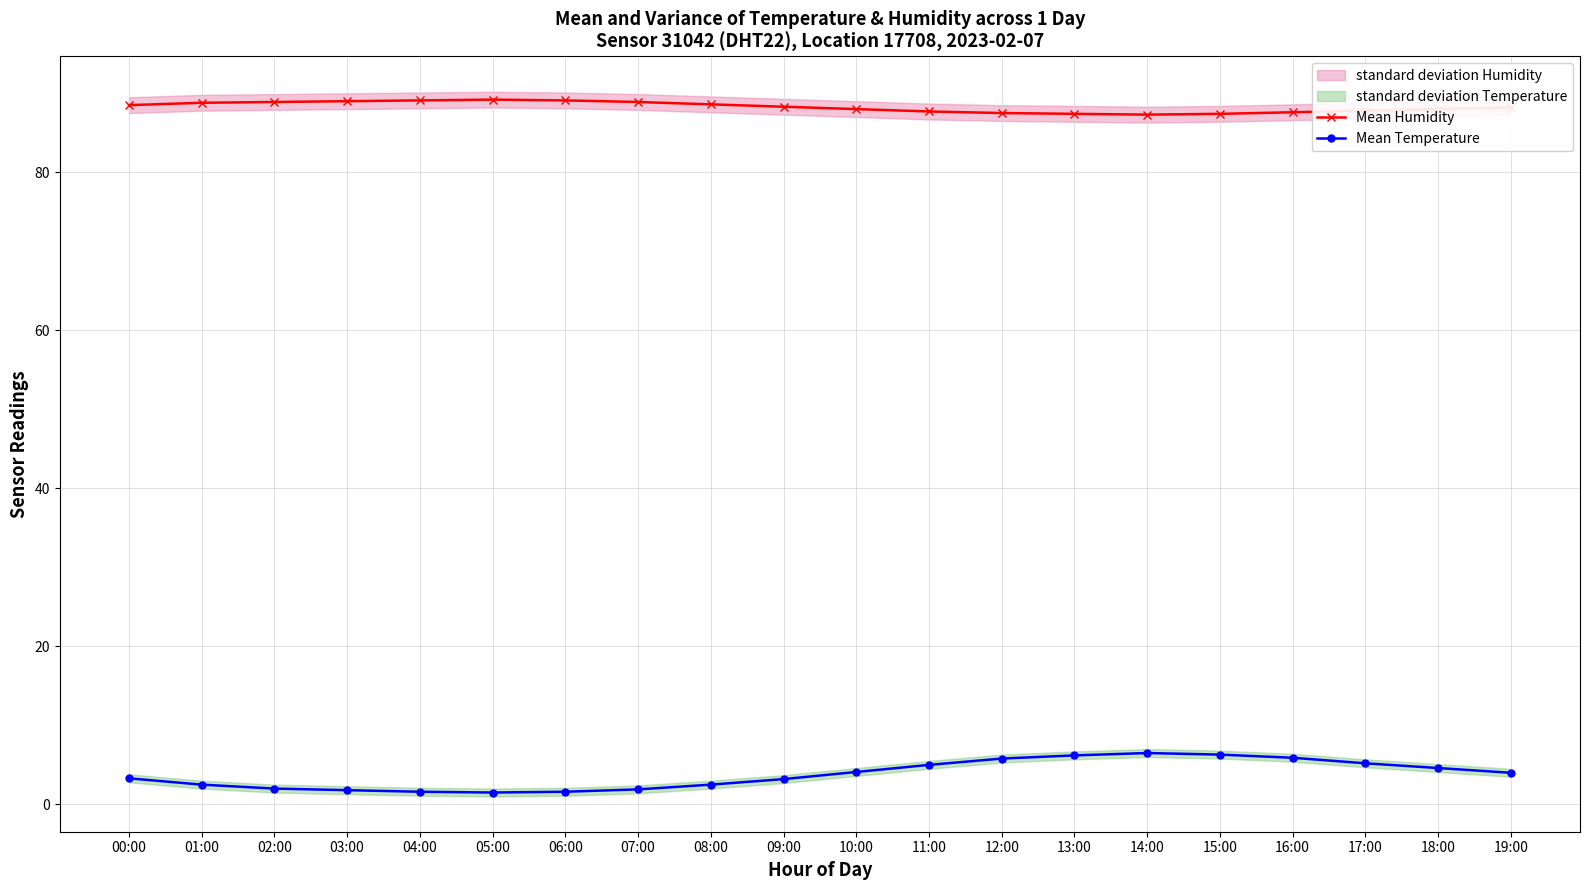

What is the value of the Mean Temperature point at the 15th from the left?

6.5